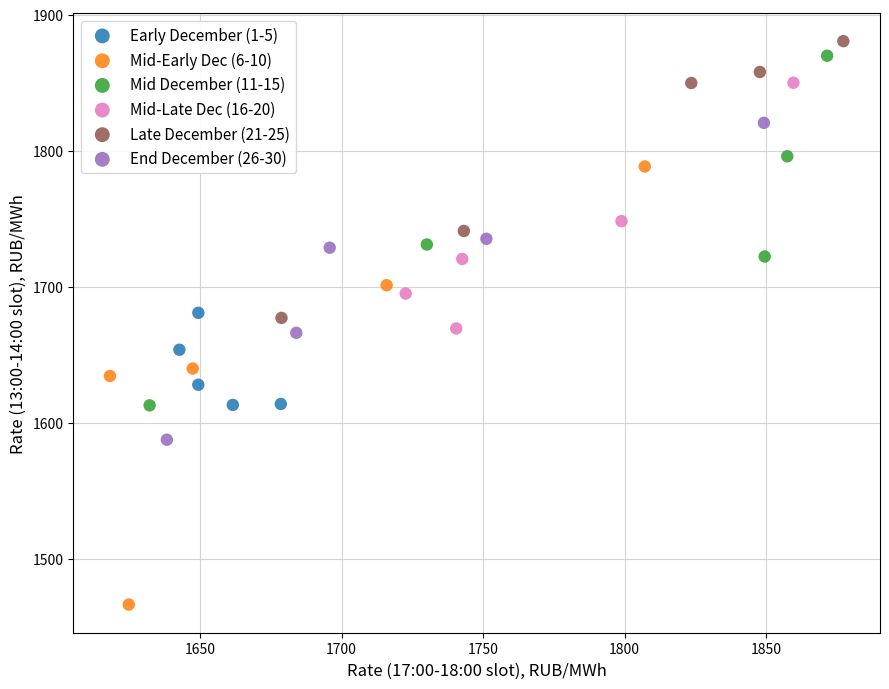

Which series contains the lowest Y value?

Mid-Early Dec (6-10)